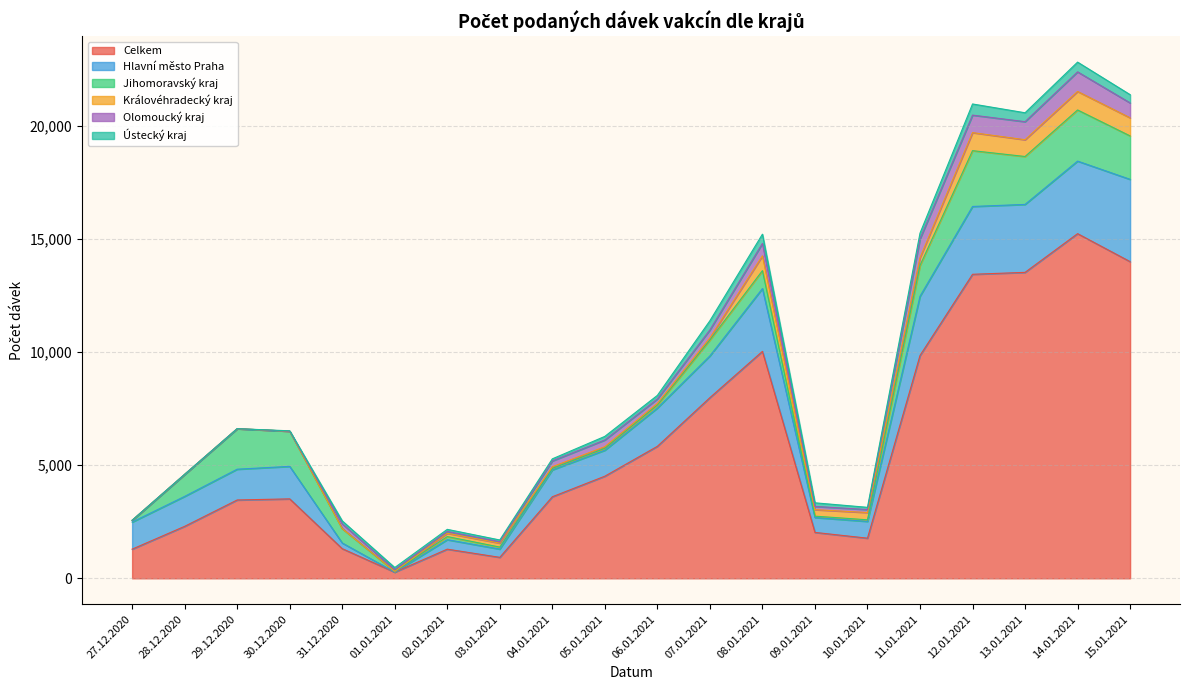

How many distinct data groups are displayed?

6